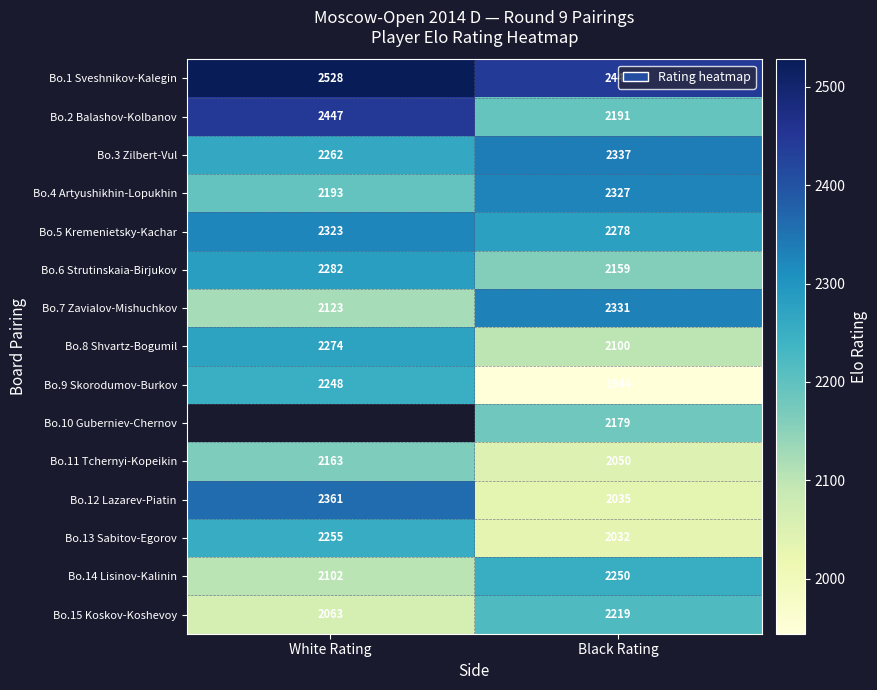

List the labels in order of Bo.9 Skorodumov-Burkov value, smallest first.

Black Rating, White Rating